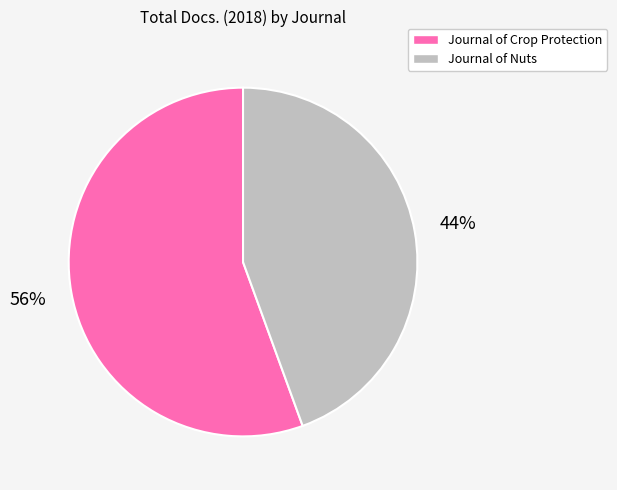

Do Journal of Nuts and Journal of Crop Protection together represent more than half of the pie?

Yes